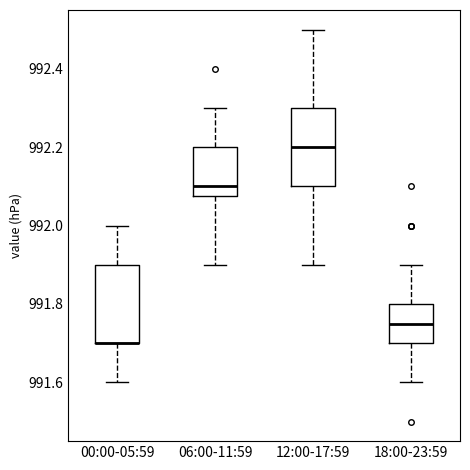

Reading left to right, transcribe this box plot: for each box, give where its median line is, the range the box spans, and where its two whiskers end, as read against the y-axis. The values are not printed on the chart, so give them approximately, as read against the axis.

00:00-05:59: median 991.70 (drawn on the box's lower edge), box 991.70 to 991.90, whiskers 991.60 to 992.00
06:00-11:59: median 992.10, box 992.08 to 992.20, whiskers 991.90 to 992.30
12:00-17:59: median 992.20, box 992.10 to 992.30, whiskers 991.90 to 992.50
18:00-23:59: median 991.76, box 991.70 to 991.80, whiskers 991.60 to 991.90